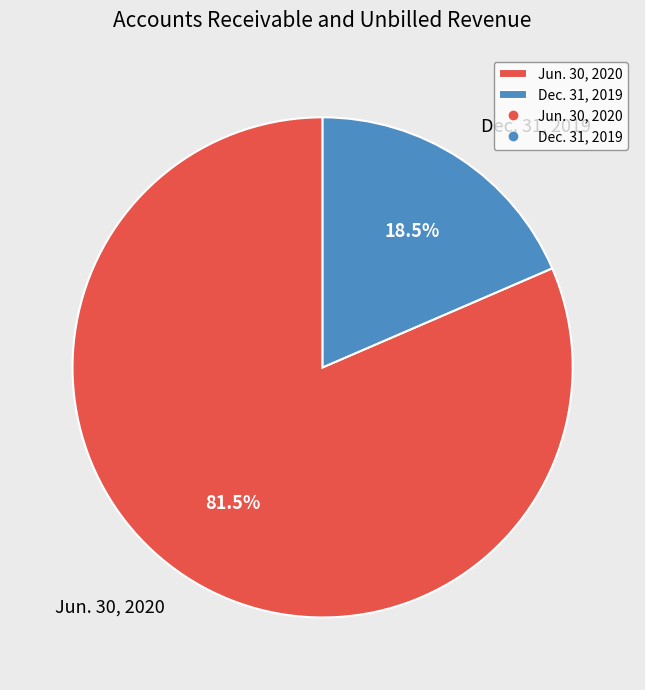

Which category has the smallest portion of the pie?

Dec. 31, 2019